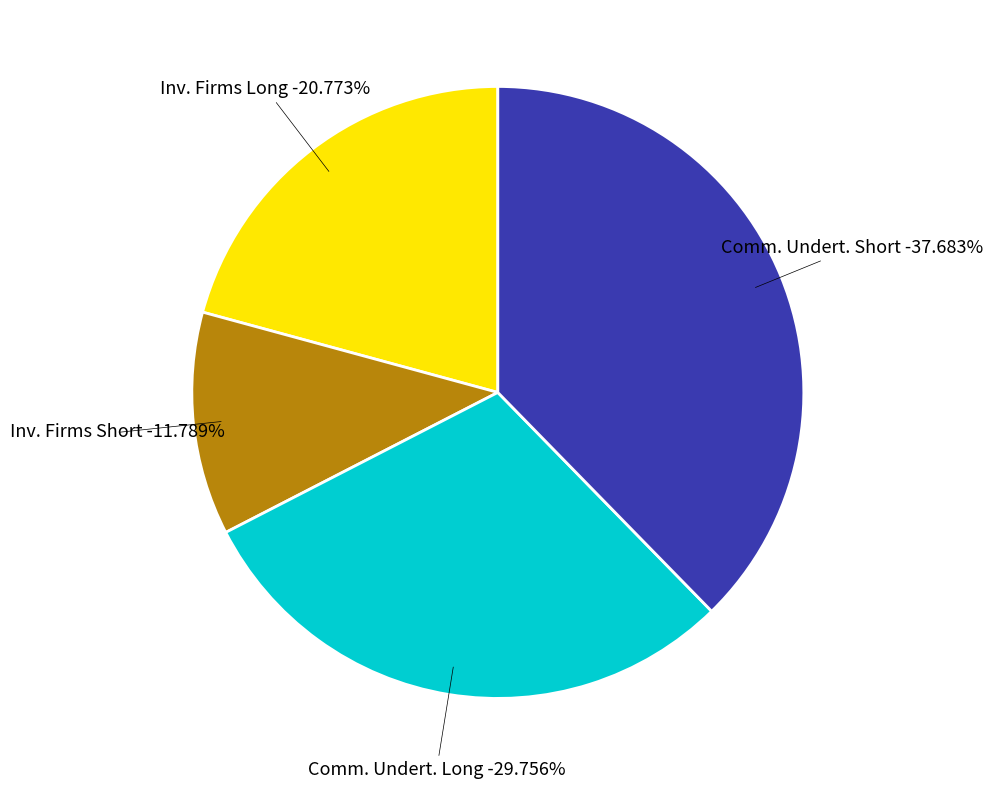

Does Commercial Undertakings Short Total - 28805.0 account for over 50% of the chart?

No